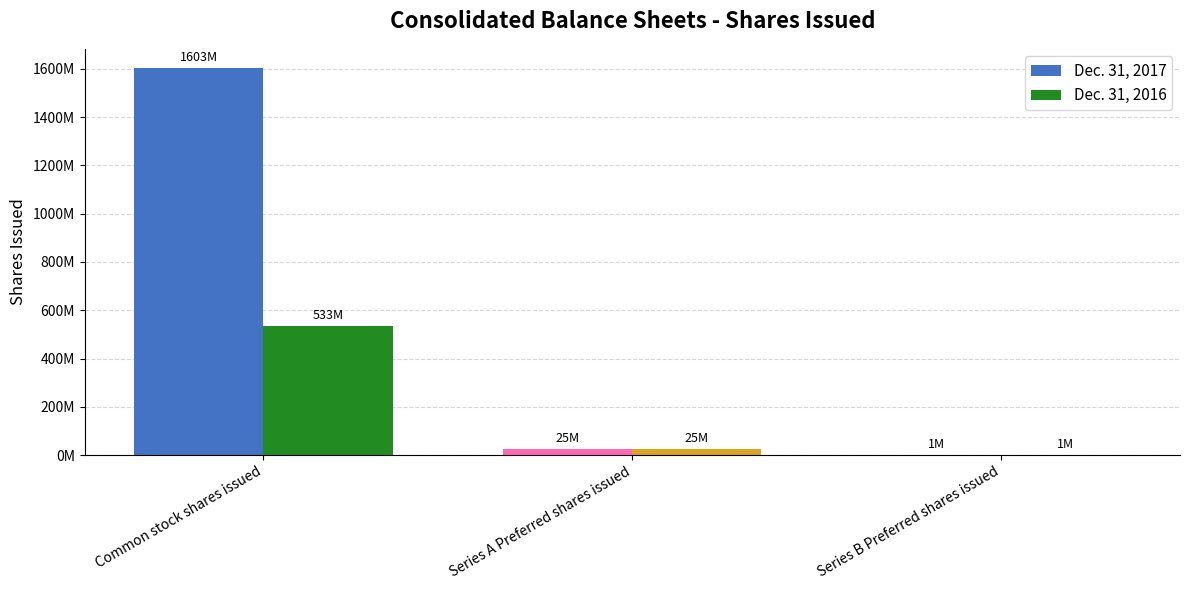

Is the value of Dec. 31, 2017 at Series B Preferred shares issued greater than the value of Dec. 31, 2016 at Common stock shares issued?

No